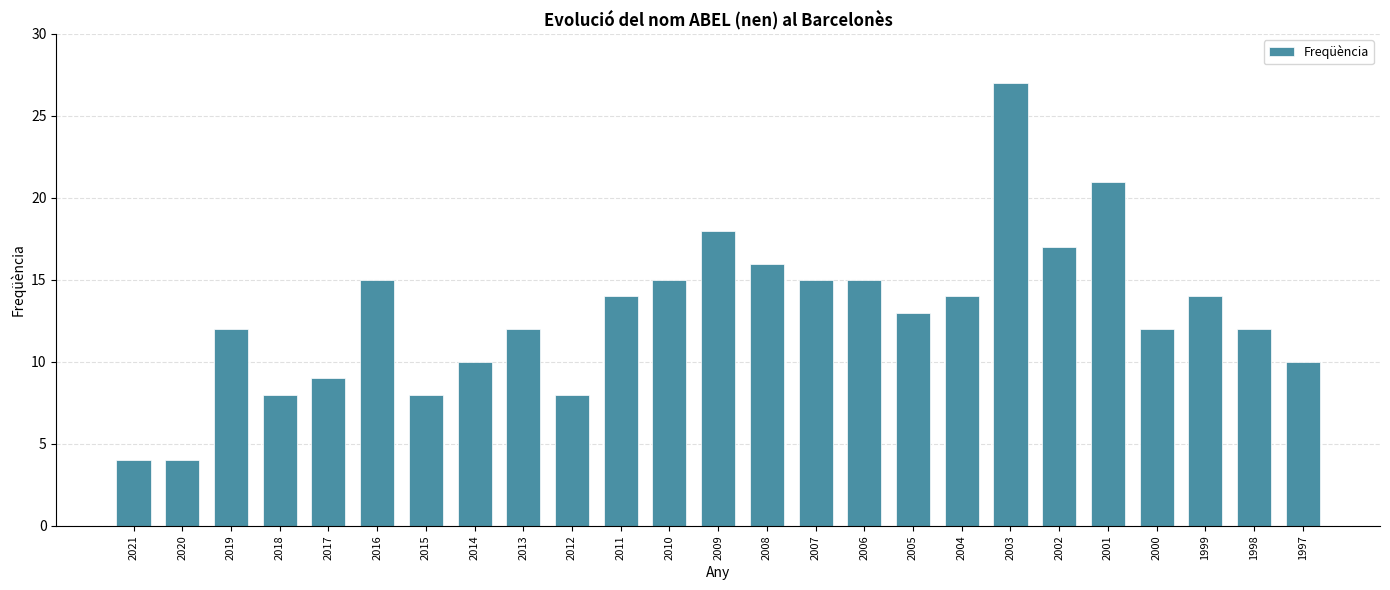

What is the sum of all values?

323